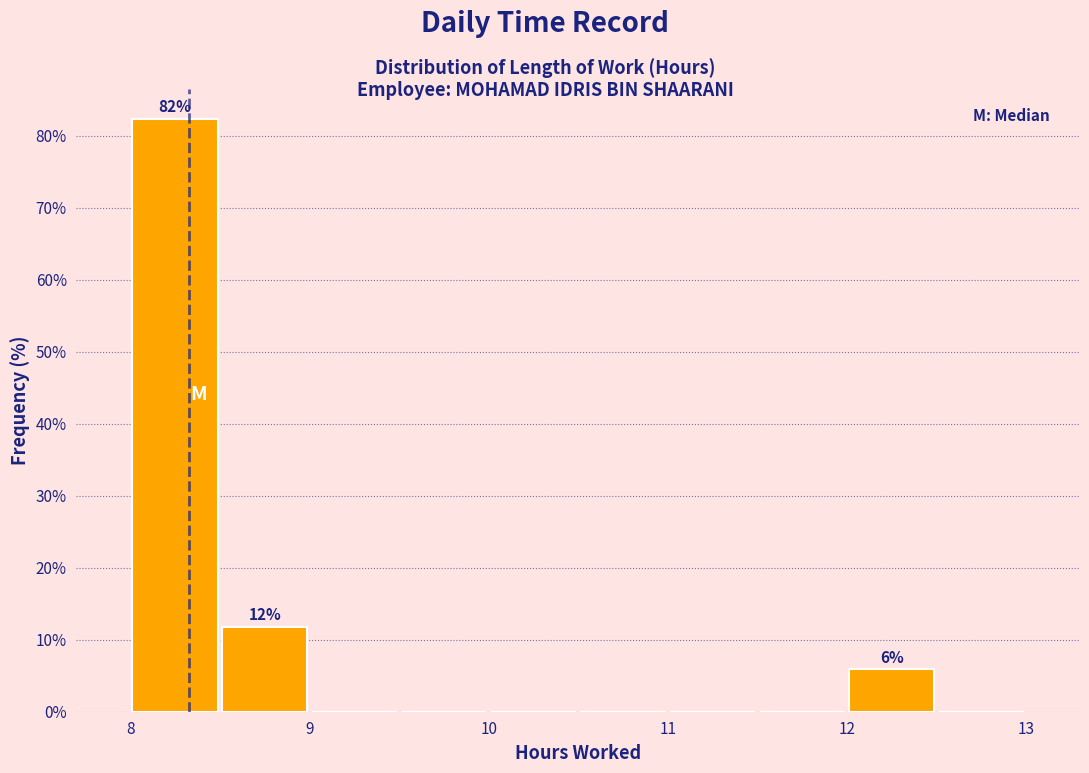

Which range on the x-axis has the tallest bar?

8.0 to 8.5